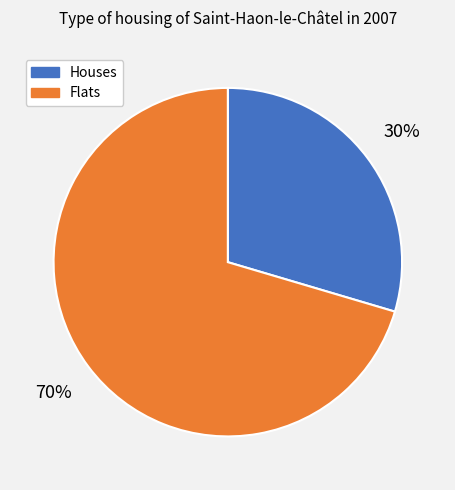

To the nearest percent, what is the average slice percentage?

50%